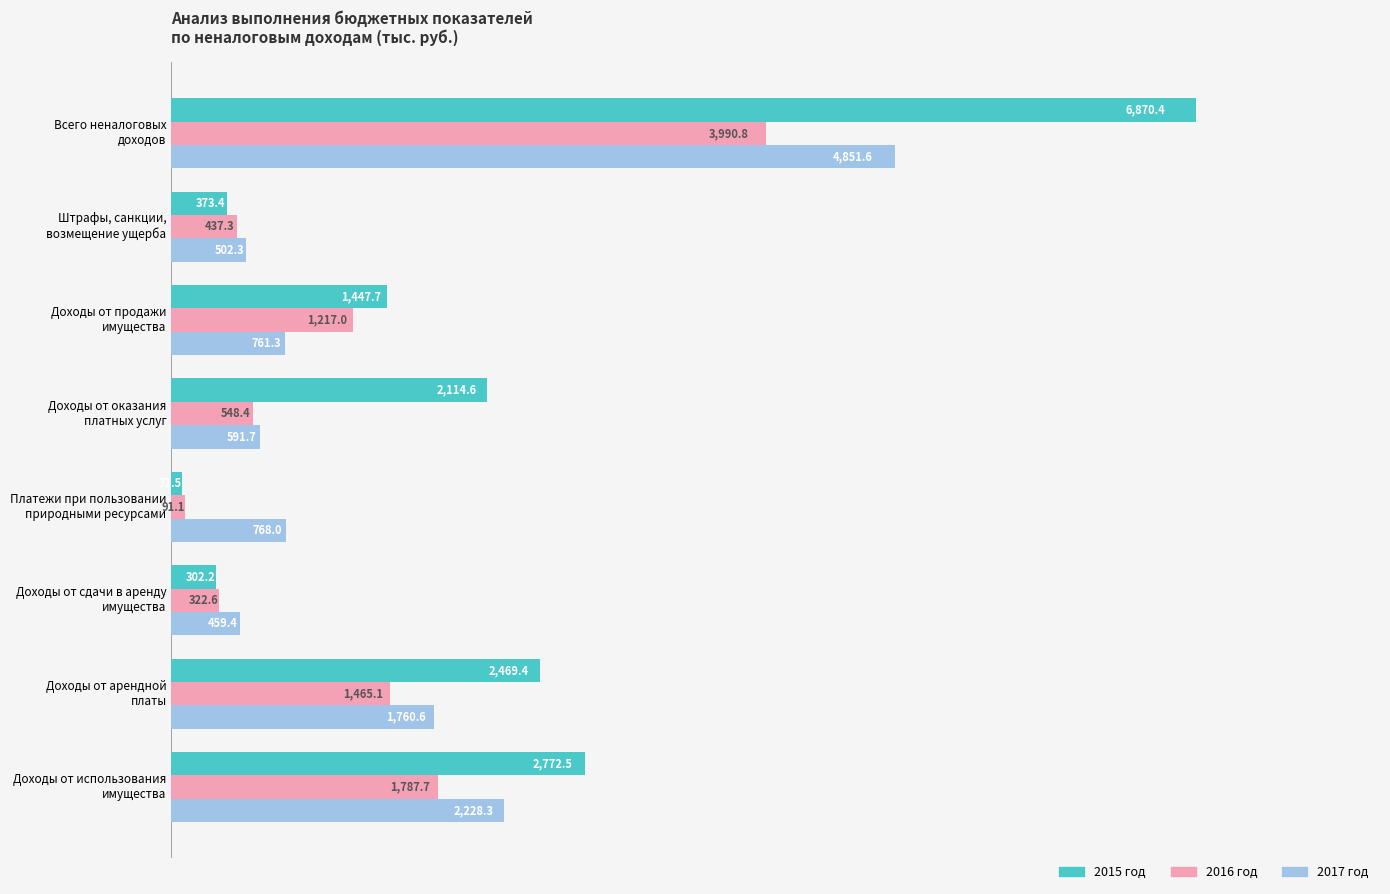

What is the maximum value shown in the chart?

6870.4